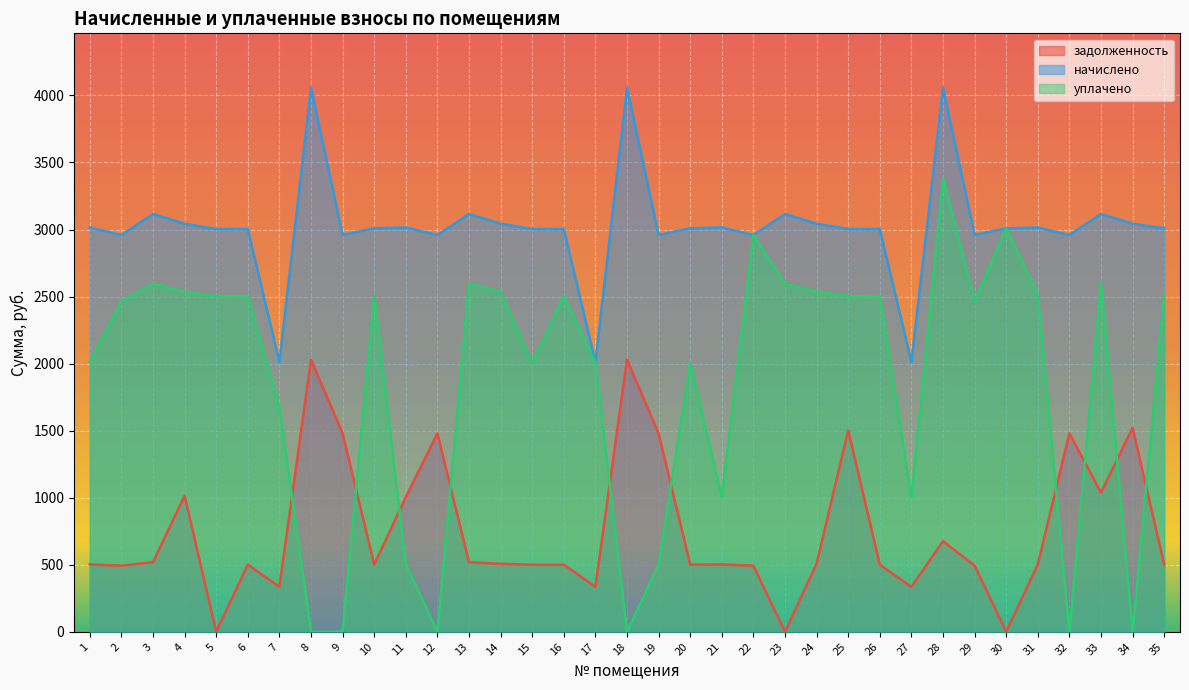

What is the sum of all уплачено values?

65042.2